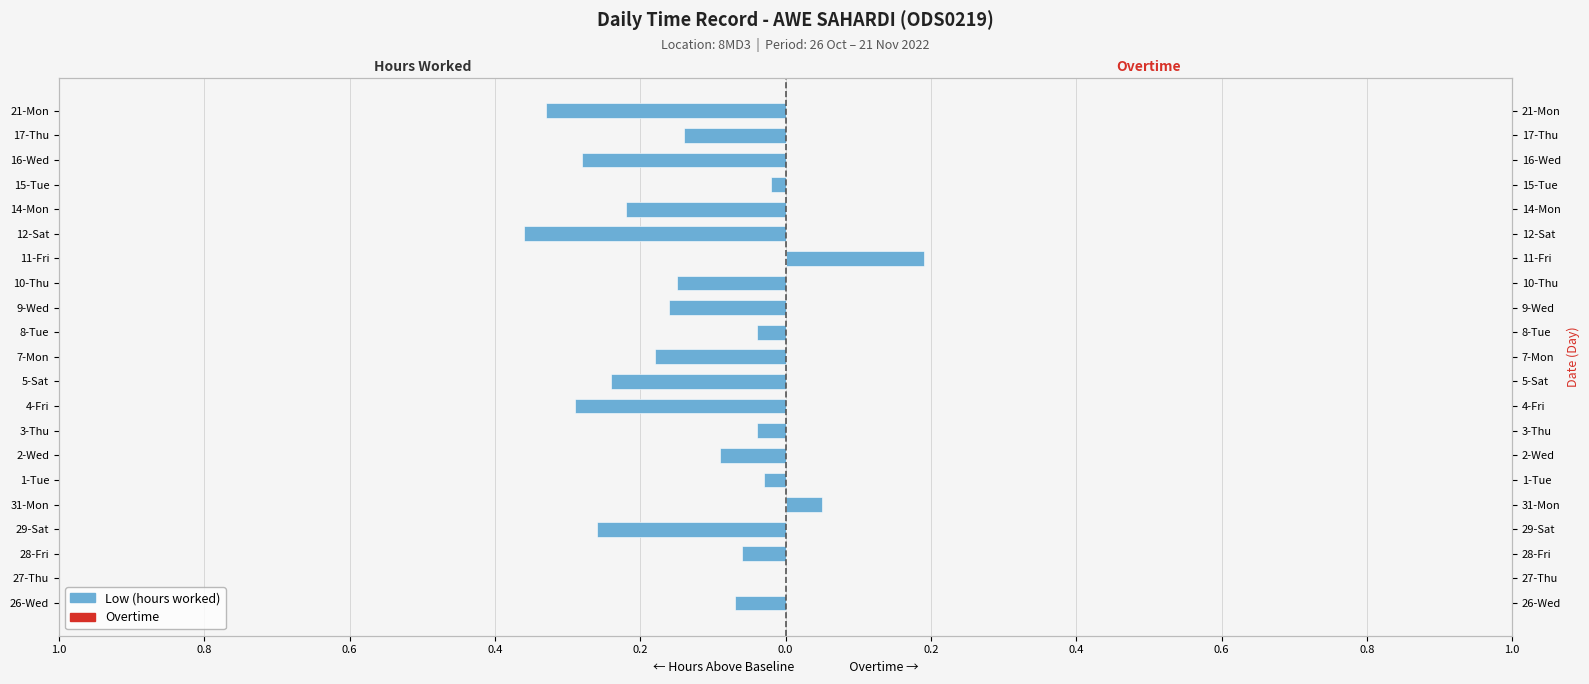

Count the number of categories in the chart.

21